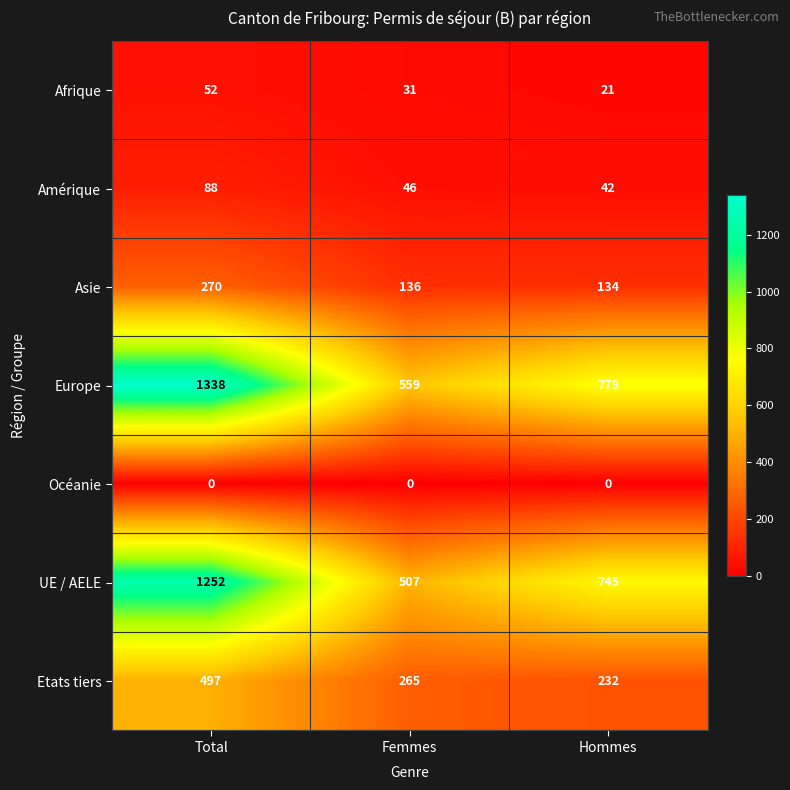

True or false: Etats tiers has a value of 314 at Total.

False